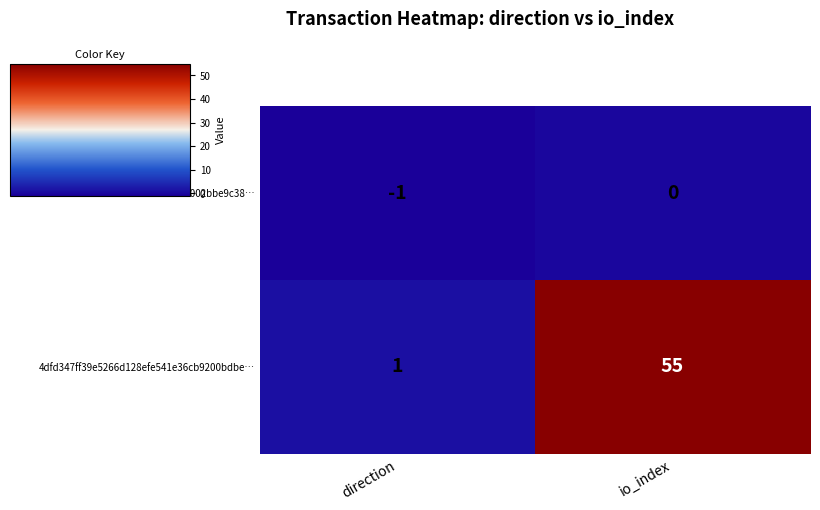

Count the number of data series in this chart.

2